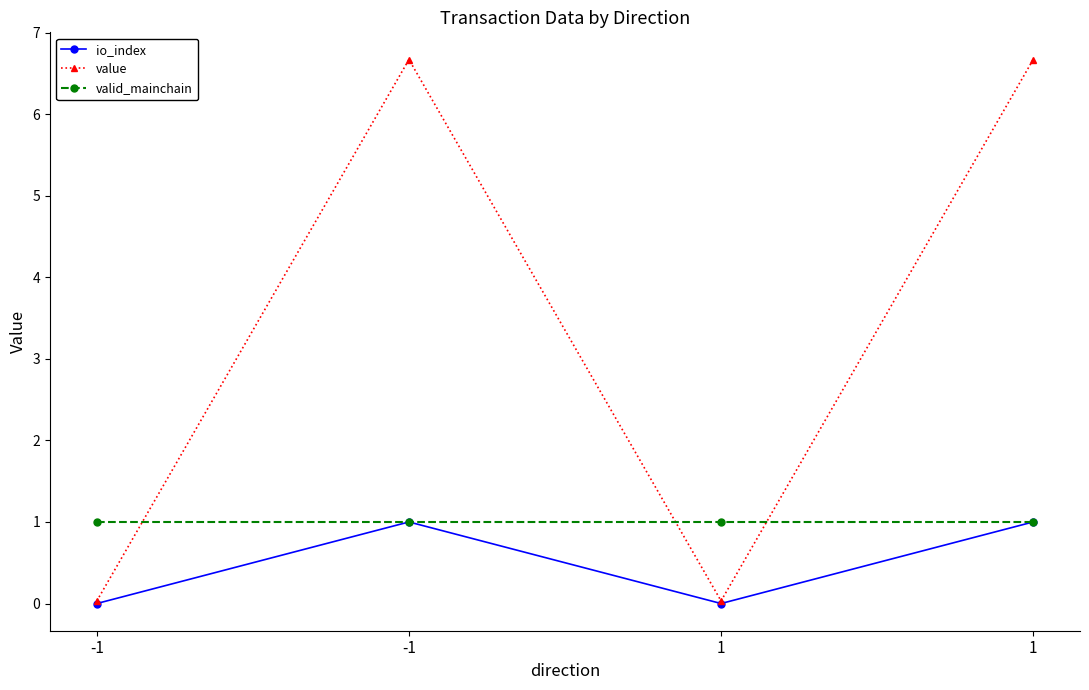

In value, how many points are higher than both neighbors (excluding endpoints)?

1